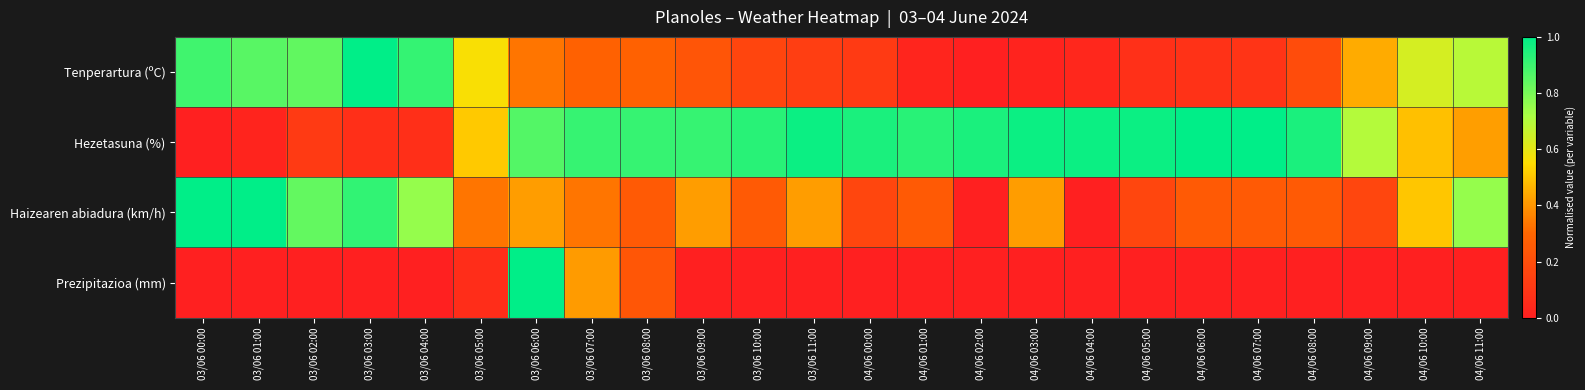

At which category is the sum across all series the highest?

03/06 06:00